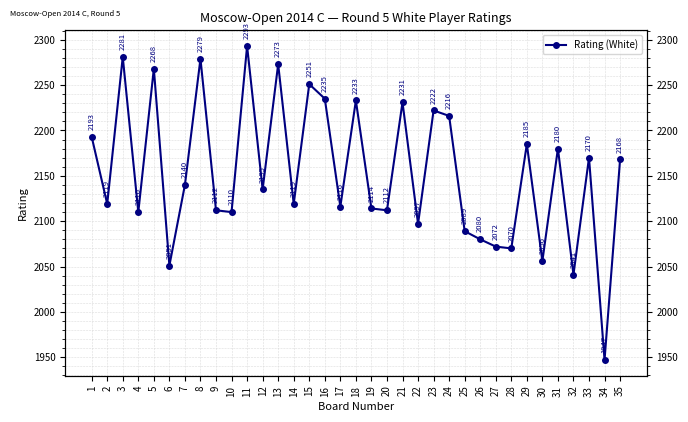

List the labels in order of value, smallest first.

34, 32, 6, 30, 28, 27, 26, 25, 22, 4, 10, 9, 20, 19, 17, 2, 14, 12, 7, 35, 33, 31, 29, 1, 24, 23, 21, 18, 16, 15, 5, 13, 8, 3, 11